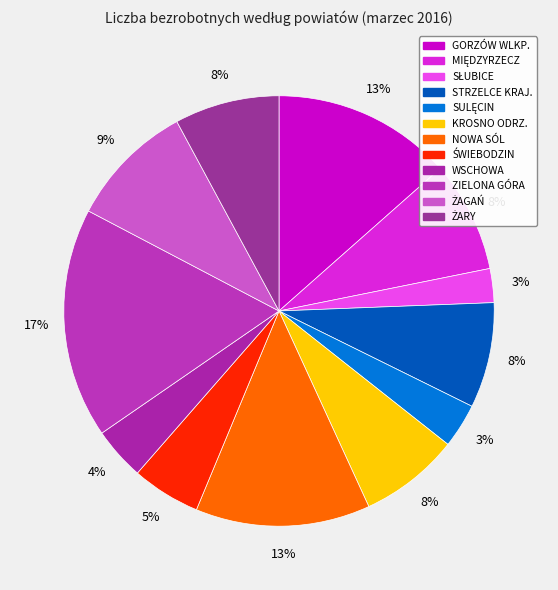

Is there any slice that represents more than half of the pie?

No